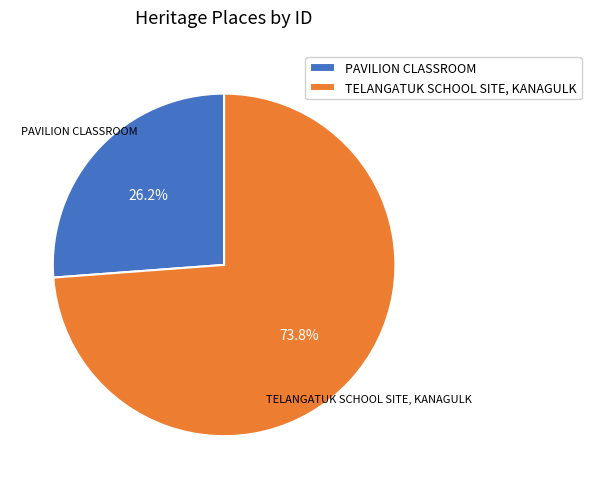

Which category has the biggest portion of the pie?

TELANGATUK SCHOOL SITE, KANAGULK